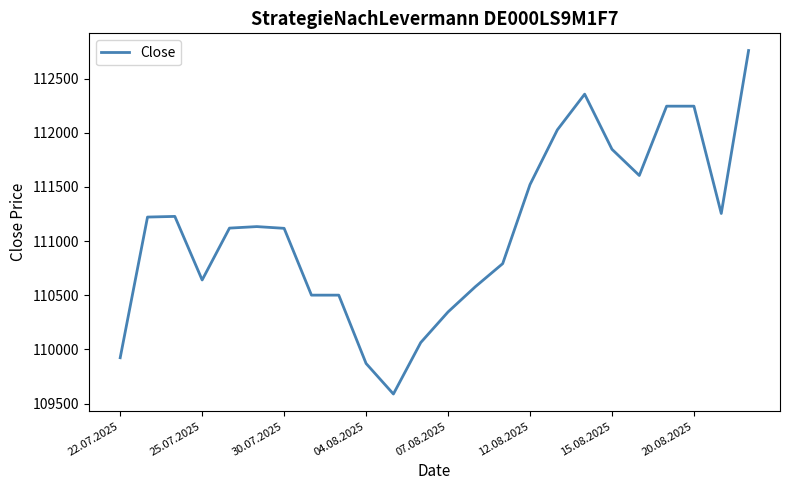

What is the sum of all values?

2666493